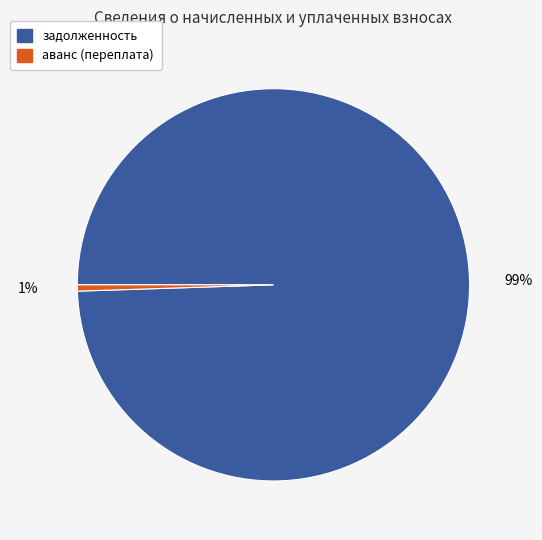

How many segments does this pie chart have?

2